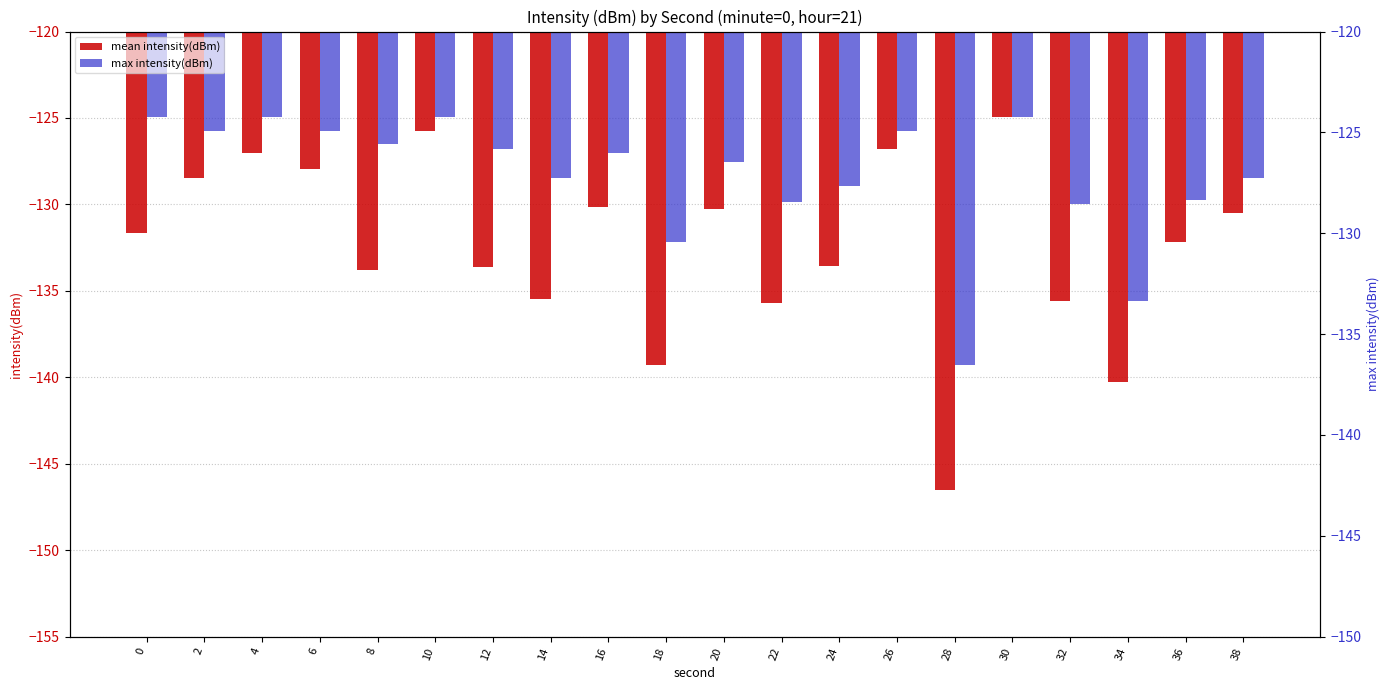

What is the highest value of the mean intensity(dBm) series?

-125.0